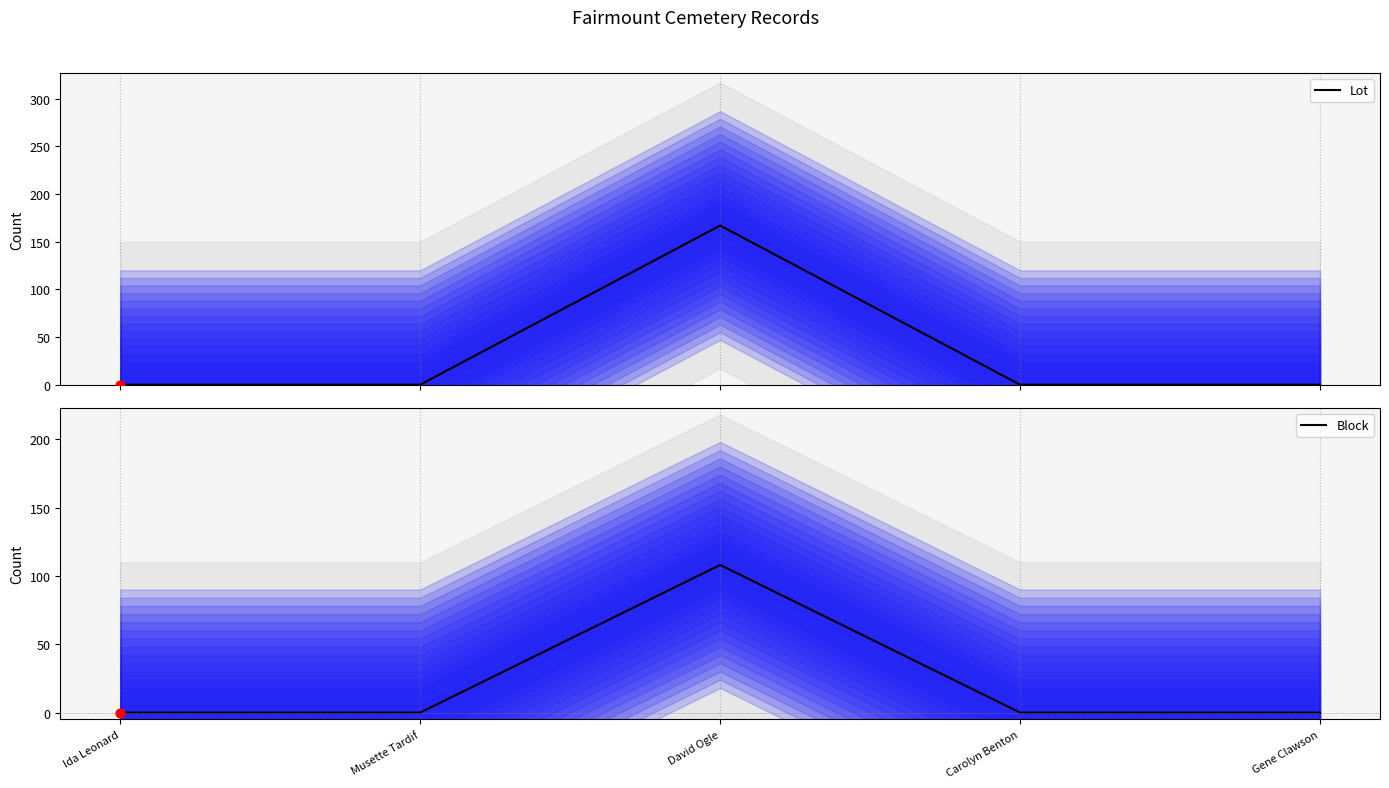

Is the value of Block at David Ogle greater than the value of Lot at Musette Tardif?

Yes